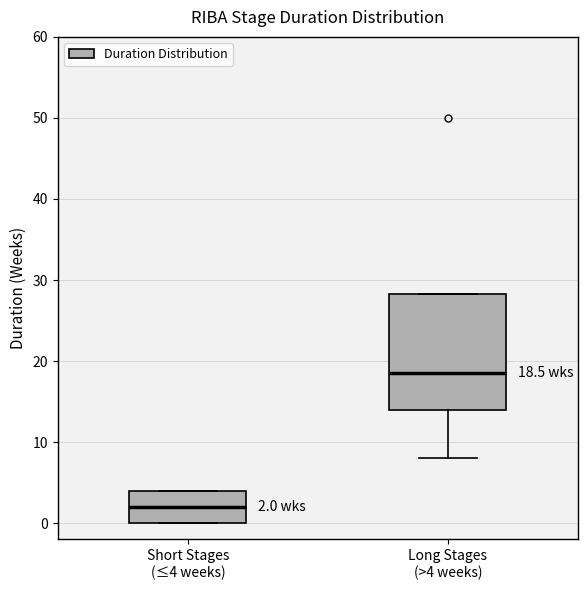

Comparing the boxes themselves (not the whiskers), which one is the tallest?

Long Stages (>4 weeks)